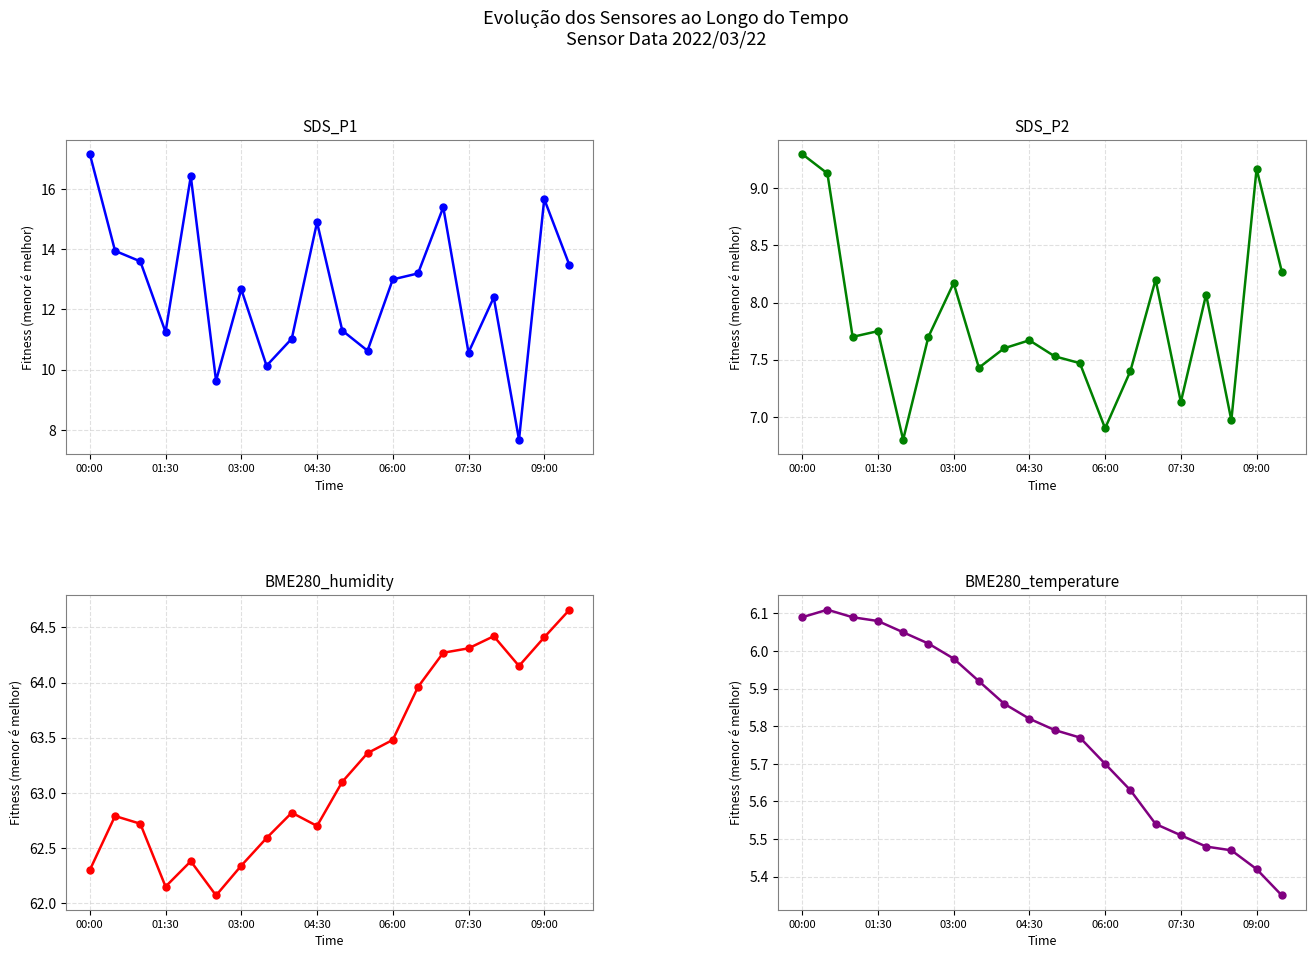

What position from the left is 11?

12